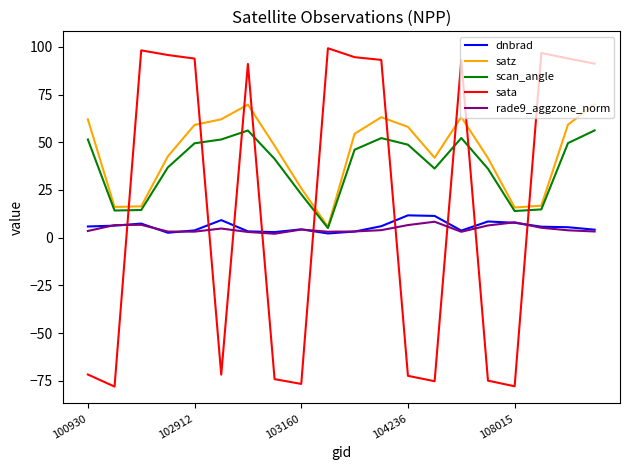

How many intersections are there between satz and sata?

9